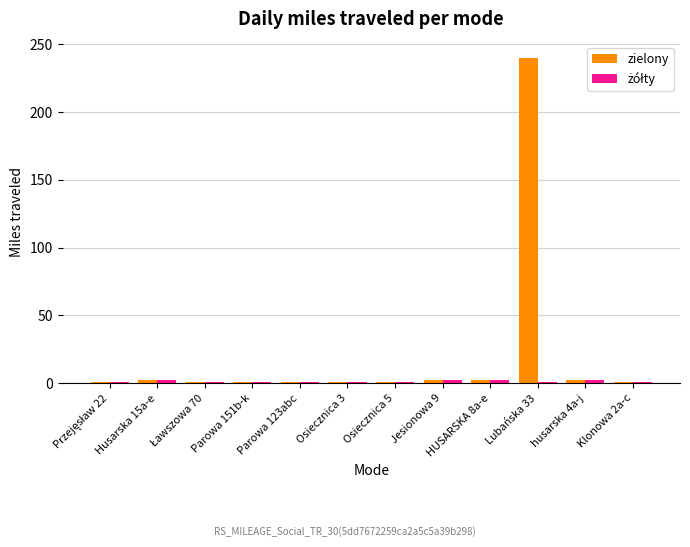

What is the highest value of the zielony series?

240